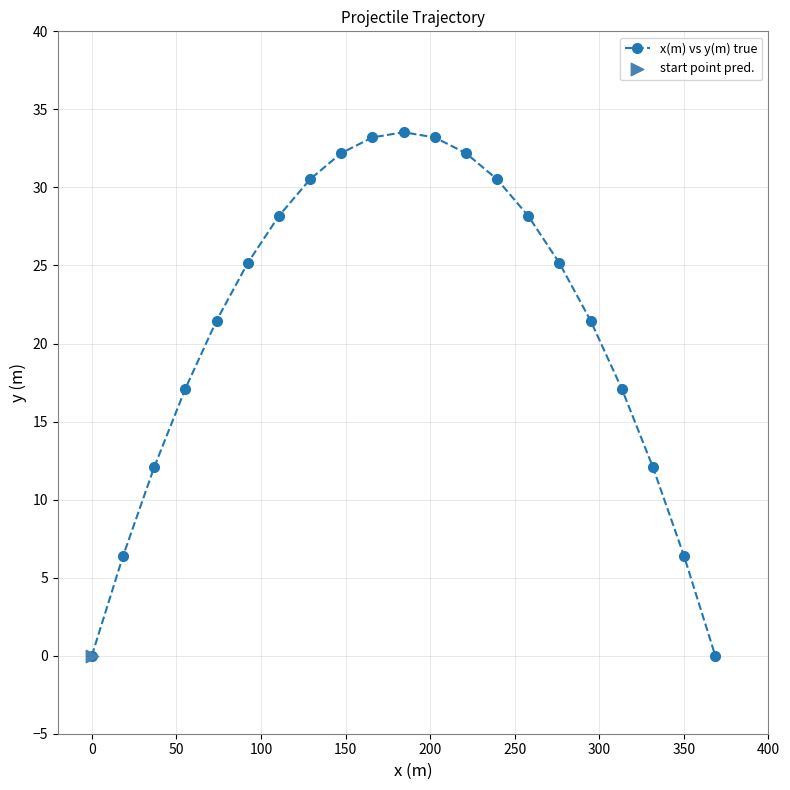

What is the maximum value shown in the chart?

33.5